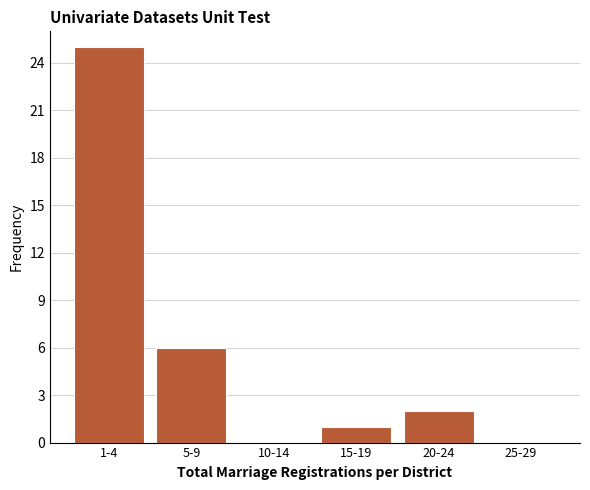

Reading left to right, extract all data points from this chart.

1-4=25	5-9=6	10-14=0	15-19=1	20-24=2	25-29=0